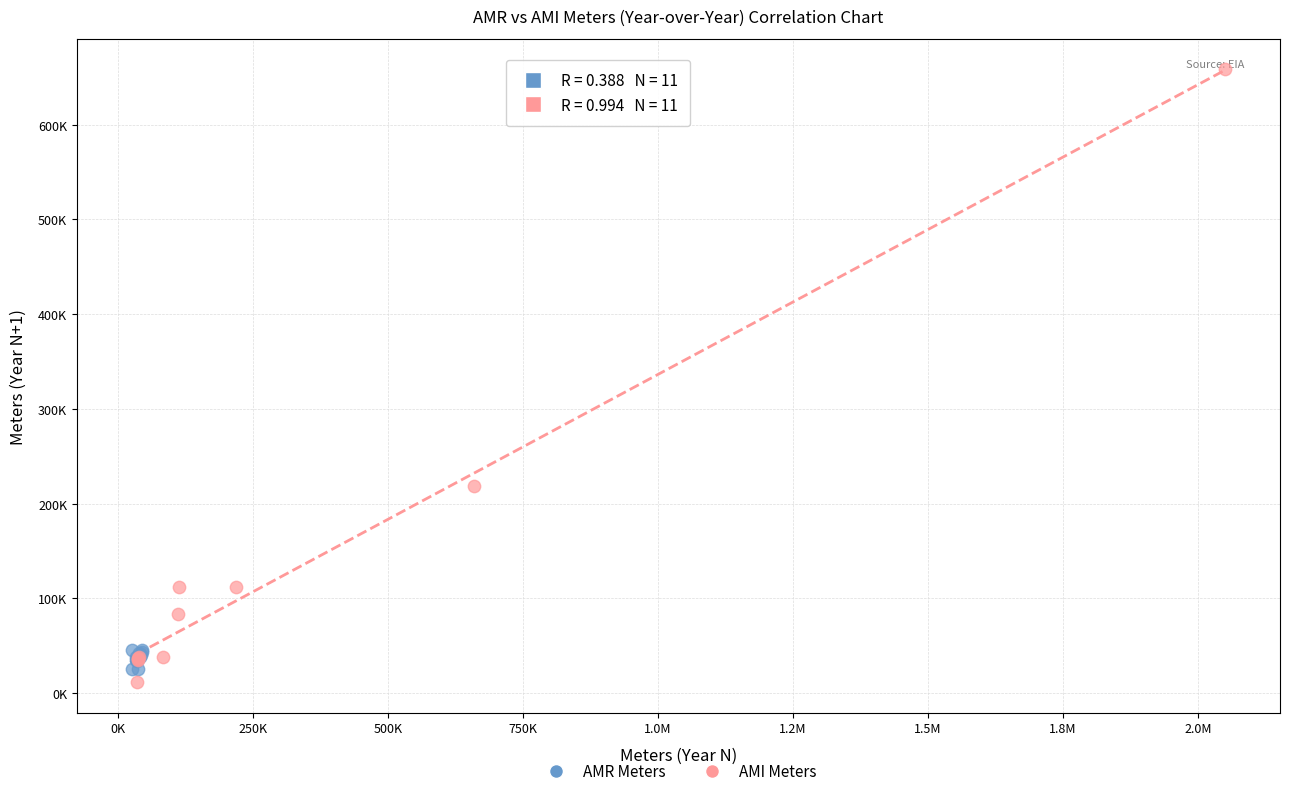

What are all the series names shown in the legend?

AMR Meters, AMI Meters